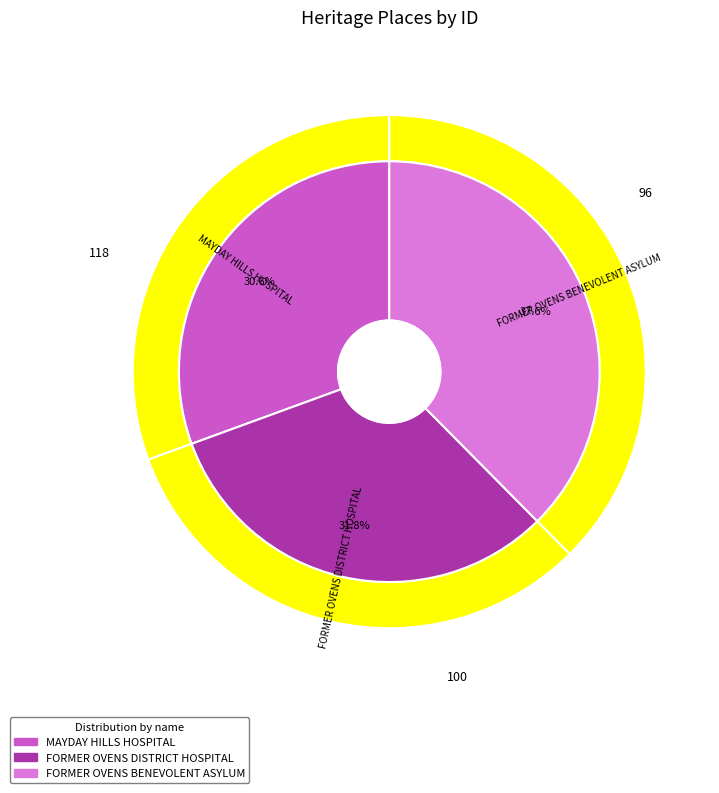

To the nearest percent, what is the average slice percentage?

33%